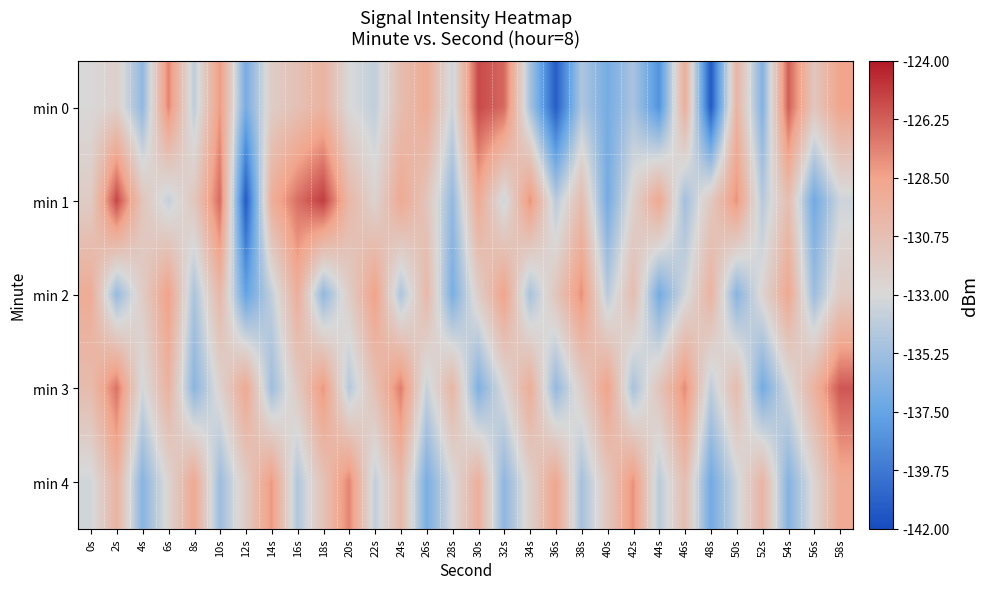

Reading left to right, extract all data points from this chart.

min 0: 0s=-133.0	2s=-132.2	4s=-135.8	6s=-127.5	8s=-134.0	10s=-128.2	12s=-136.8	14s=-131.9	16s=-130.9	18s=-129.7	20s=-132.9	22s=-133.9	24s=-130.6	26s=-129.1	28s=-133.5	30s=-125.6	32s=-126.6	34s=-134.9	36s=-141.1	38s=-134.6	40s=-136.8	42s=-134.8	44s=-138.5	46s=-129.4	48s=-141.3	50s=-129.9	52s=-136.3	54s=-126.3	56s=-131.4	58s=-128.6
min 1: 0s=-131.8	2s=-125.5	4s=-131.3	6s=-133.8	8s=-131.5	10s=-126.6	12s=-141.3	14s=-129.3	16s=-126.8	18s=-125.2	20s=-130.1	22s=-132.5	24s=-128.9	26s=-131.2	28s=-135.7	30s=-129.0	32s=-133.5	34s=-127.9	36s=-134.2	38s=-130.6	40s=-136.9	42s=-132.3	44s=-128.8	46s=-135.1	48s=-131.6	50s=-127.9	52s=-134.3	54s=-130.7	56s=-137.0	58s=-133.5
min 2: 0s=-129.1	2s=-135.6	4s=-131.9	6s=-128.3	8s=-134.8	10s=-130.1	12s=-137.6	14s=-133.9	16s=-129.3	18s=-135.8	20s=-131.9	22s=-128.4	24s=-134.7	26s=-130.2	28s=-136.7	30s=-132.0	32s=-128.5	34s=-134.9	36s=-131.3	38s=-127.8	40s=-134.2	42s=-130.6	44s=-136.9	46s=-133.3	48s=-129.8	50s=-136.1	52s=-132.6	54s=-128.9	56s=-135.3	58s=-131.8
min 3: 0s=-130.5	2s=-126.9	4s=-133.2	6s=-129.7	8s=-136.0	10s=-132.5	12s=-128.9	14s=-135.2	16s=-131.7	18s=-128.0	20s=-134.4	22s=-130.9	24s=-127.2	26s=-133.7	28s=-130.0	30s=-136.5	32s=-132.9	34s=-129.2	36s=-135.7	38s=-132.0	40s=-128.5	42s=-134.9	44s=-131.2	46s=-127.7	48s=-134.0	50s=-130.5	52s=-136.9	54s=-133.2	56s=-129.7	58s=-126.0
min 4: 0s=-133.3	2s=-129.8	4s=-136.1	6s=-132.6	8s=-128.9	10s=-135.3	12s=-131.8	14s=-128.1	16s=-134.6	18s=-131.0	20s=-127.4	22s=-133.9	24s=-130.2	26s=-136.7	28s=-133.0	30s=-129.4	32s=-135.9	34s=-132.2	36s=-128.7	38s=-135.0	40s=-131.4	42s=-127.9	44s=-134.2	46s=-130.7	48s=-137.0	50s=-133.4	52s=-129.9	54s=-136.2	56s=-132.7	58s=-129.0